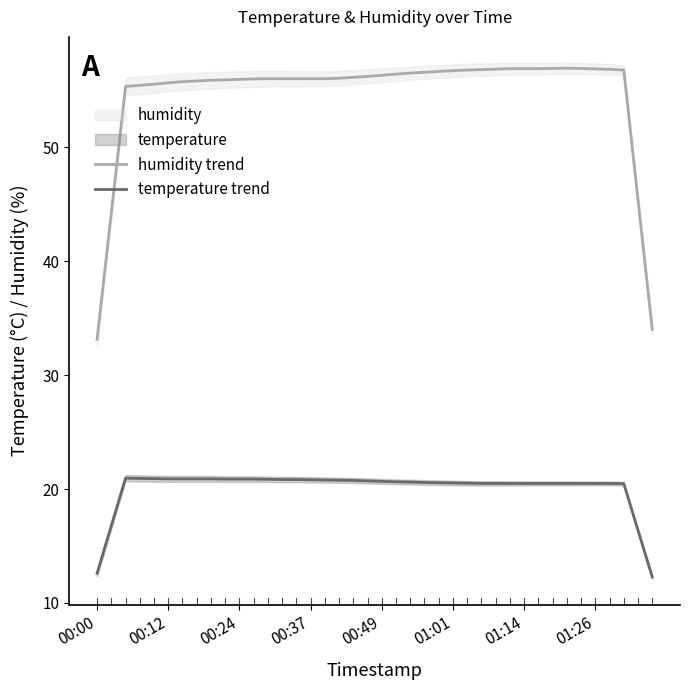

Is it true that temperature trend equals 7.8 at 27?

False